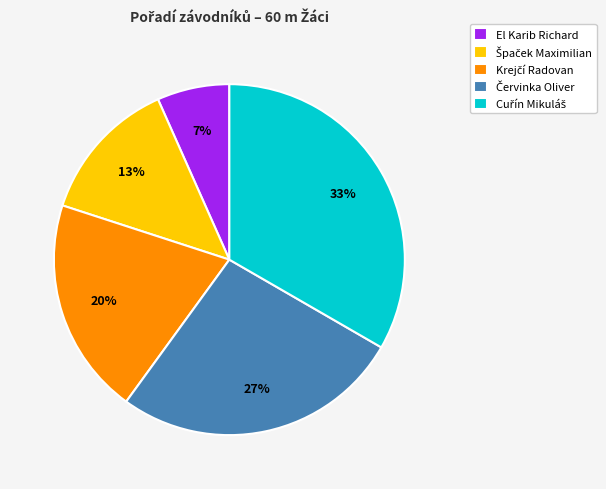

Is there a majority slice in this chart?

No